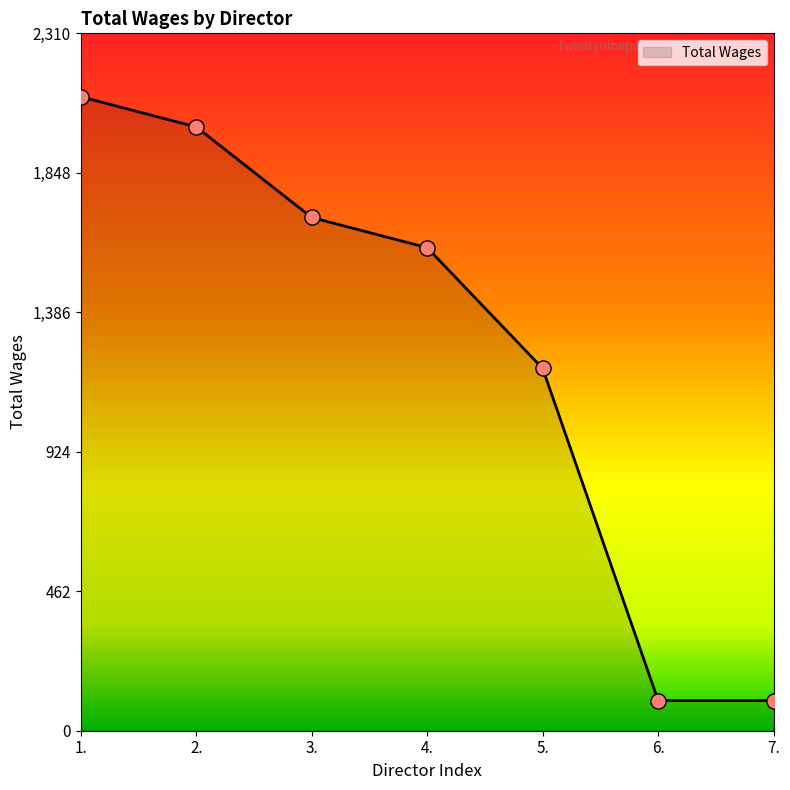

Approximately how many times larger is the value at 5. compared to 4.?

0.8